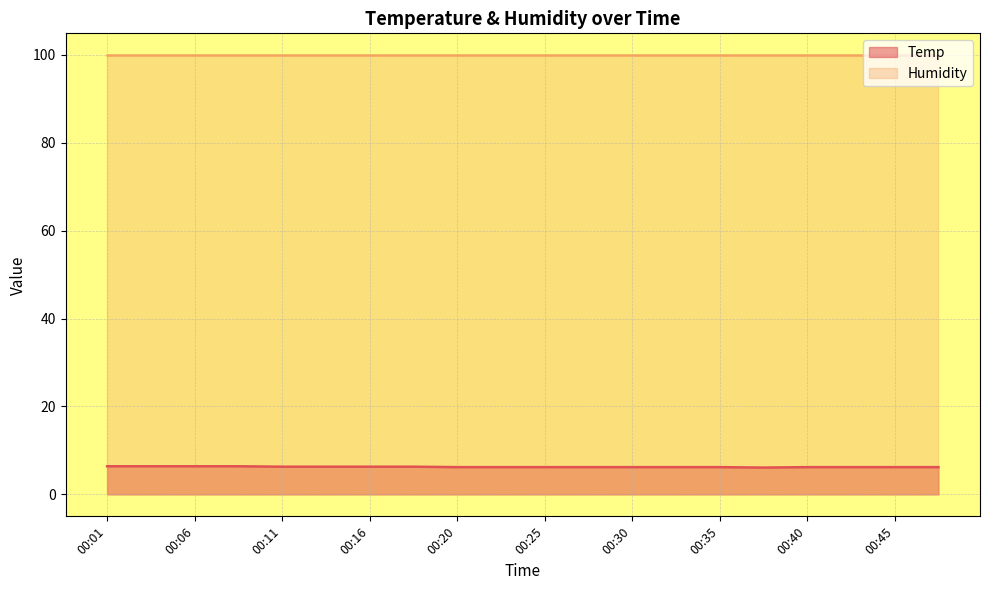

Reading left to right, what are all the values shown in this chart?

00:01=6.4	00:03=6.4	00:06=6.4	00:08=6.4	00:11=6.3	00:13=6.3	00:16=6.3	00:18=6.3	00:20=6.2	00:23=6.2	00:25=6.2	00:28=6.2	00:30=6.2	00:33=6.2	00:35=6.2	00:38=6.1	00:40=6.2	00:43=6.2	00:45=6.2	00:48=6.2